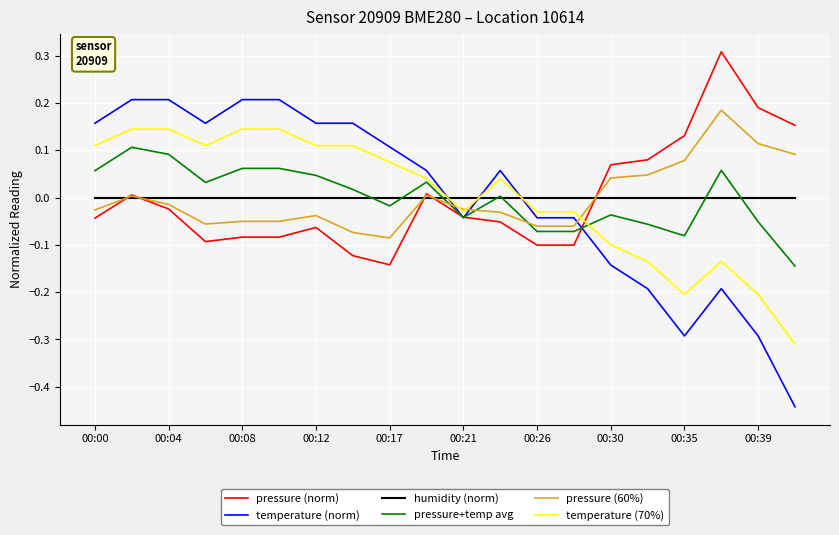

Which series has the largest range (max minus min)?

temperature (norm)